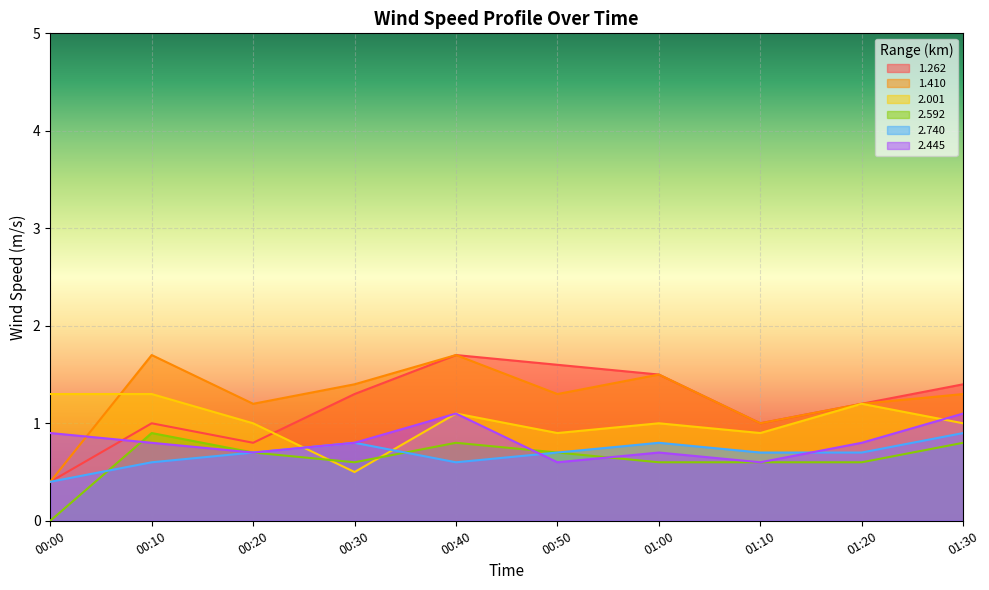

What is the value of the 2.740 point at the 5th from the left?

0.6